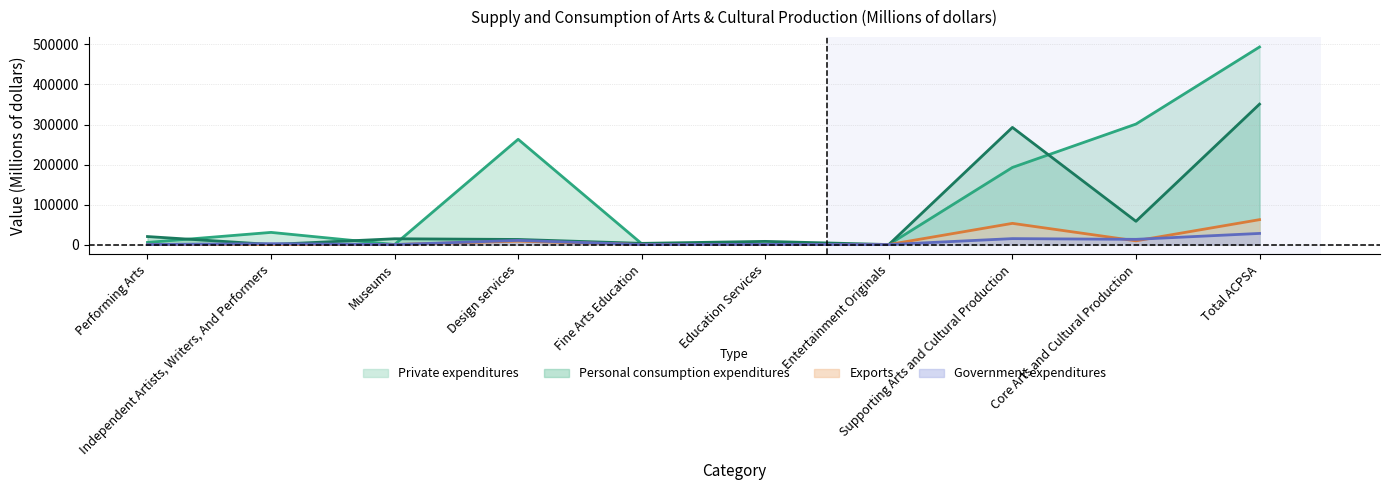

List the labels in order of Personal consumption expenditures value, largest first.

Total ACPSA, Supporting Arts and Cultural Production, Core Arts and Cultural Production, Performing Arts, Museums, Design services, Education Services, Fine Arts Education, Independent Artists, Writers, And Performers, Entertainment Originals